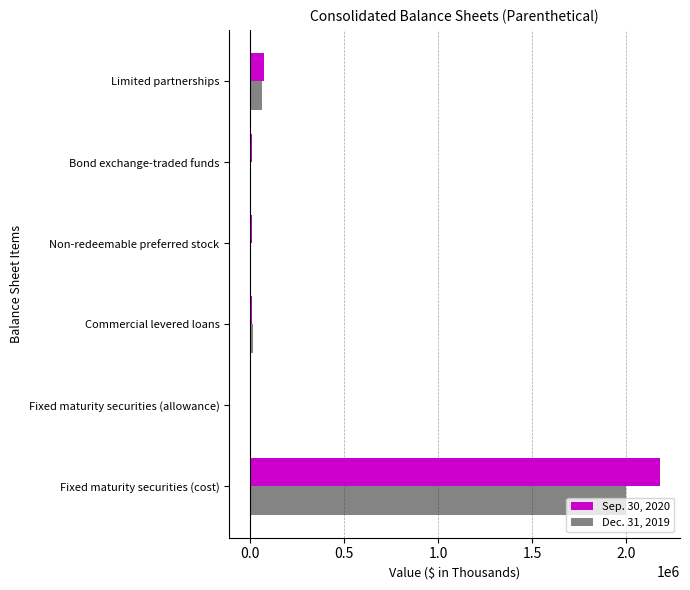

At which label does Dec. 31, 2019 reach its peak?

Fixed maturity securities (cost)